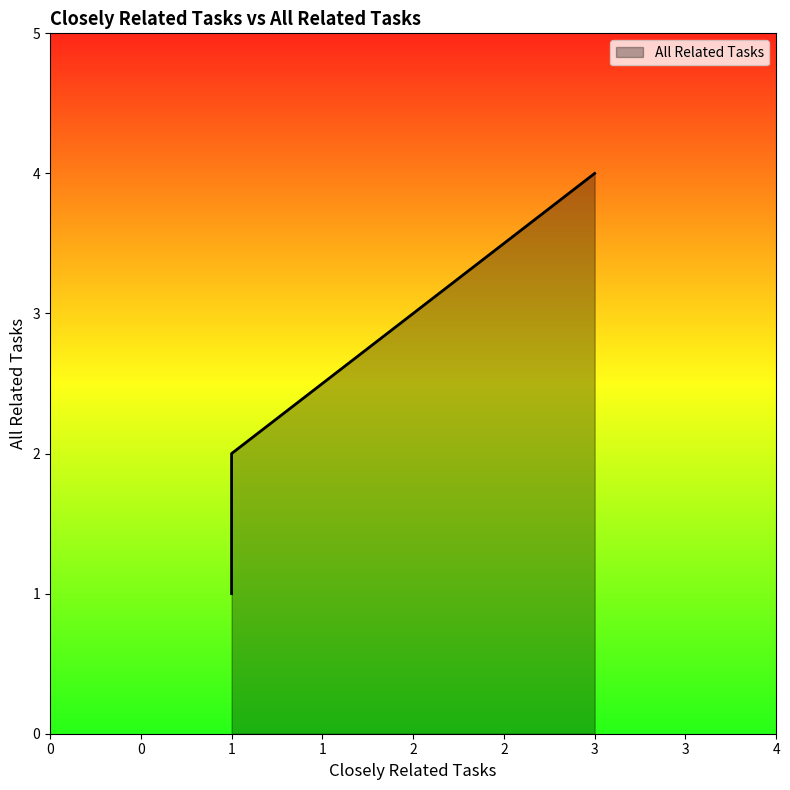

What is the difference between the second highest and minimum values?

1